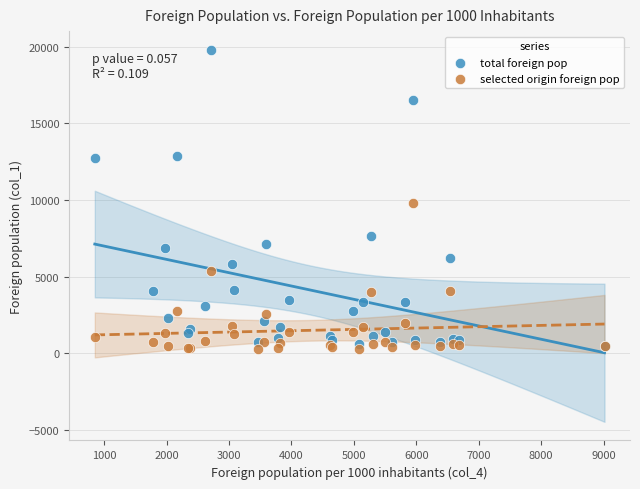

Which series reaches the maximum Y coordinate?

total foreign pop